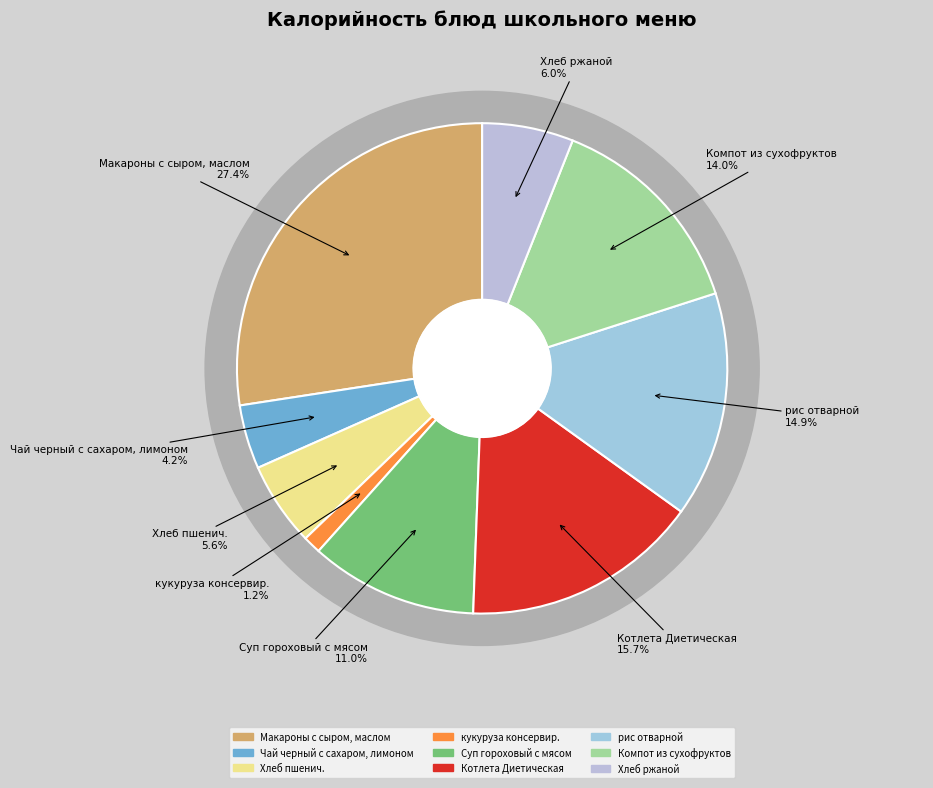

Is there any slice that represents more than half of the pie?

No